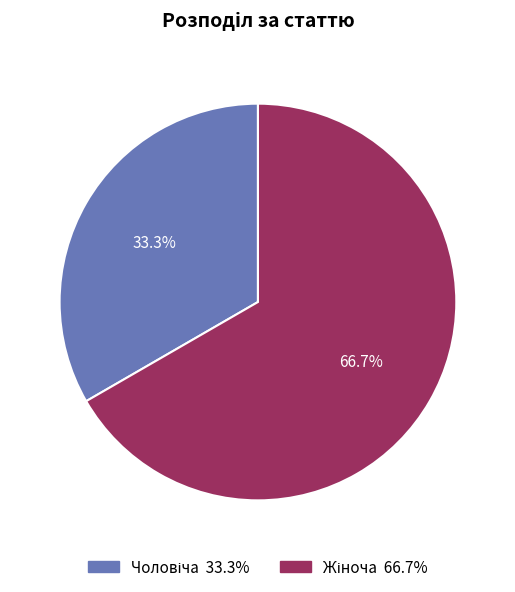

Is there a majority slice in this chart?

Yes